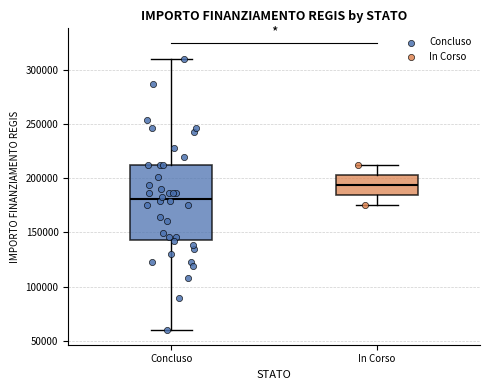

Where does the median line of the box for In Corso sit on the y-axis? The values are not printed on the chart, so give them approximately, as read against the axis.

195000